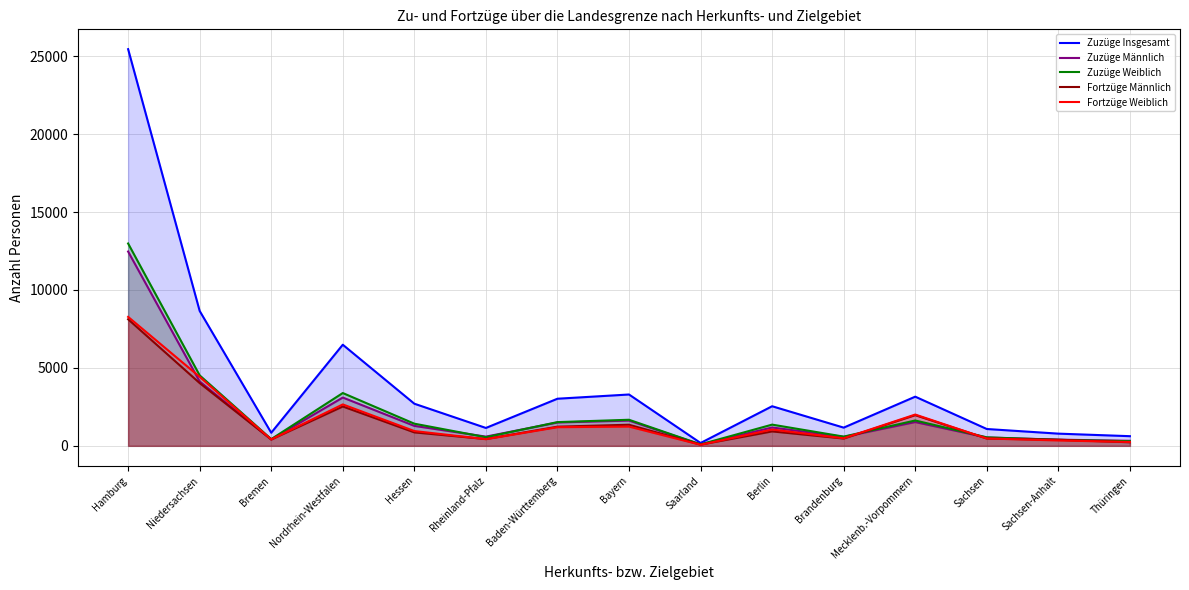

Rank the series at Hamburg from highest to lowest value.

Zuzüge Insgesamt, Zuzüge Weiblich, Zuzüge Männlich, Fortzüge Weiblich, Fortzüge Männlich